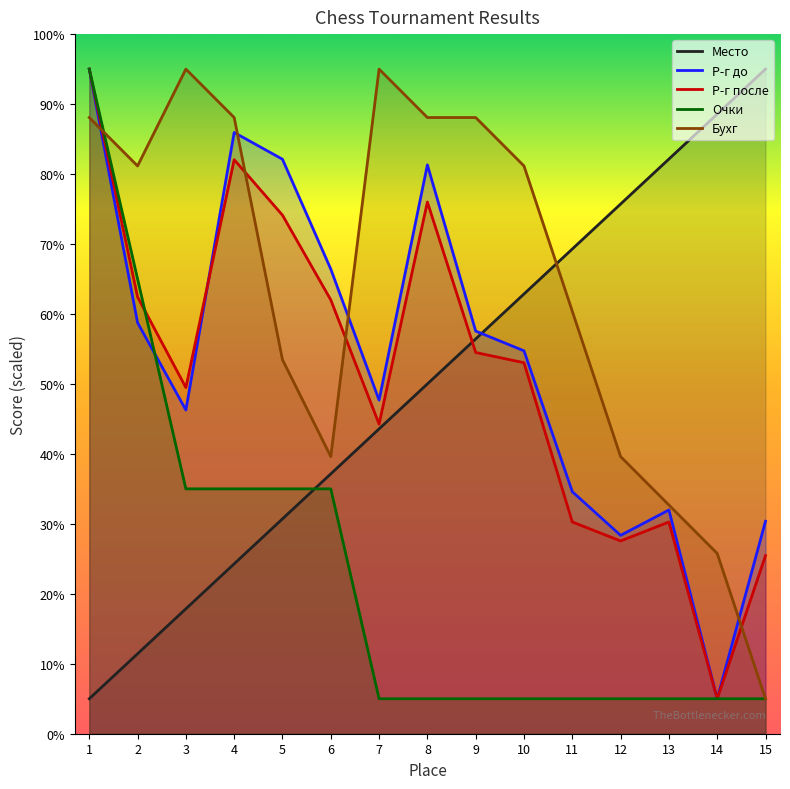

Reading left to right, what are all the values shown in this chart?

Место: 5.0	11.4	17.9	24.3	30.7	37.1	43.6	50.0	56.4	62.9	69.3	75.7	82.1	88.6	95.0
Р-г до: 95.0	58.8	46.3	85.9	82.1	66.4	47.7	81.3	57.6	54.7	34.6	28.4	32.0	5.0	30.4
Р-г после: 95.0	62.4	49.5	82.1	74.1	62.0	44.3	76.0	54.5	53.0	30.3	27.6	30.3	5.0	25.5
Очки: 95.0	65.0	35.0	35.0	35.0	35.0	5.0	5.0	5.0	5.0	5.0	5.0	5.0	5.0	5.0
Бухг: 88.1	81.2	95.0	88.1	53.5	39.6	95.0	88.1	88.1	81.2	60.4	39.6	32.7	25.8	5.0